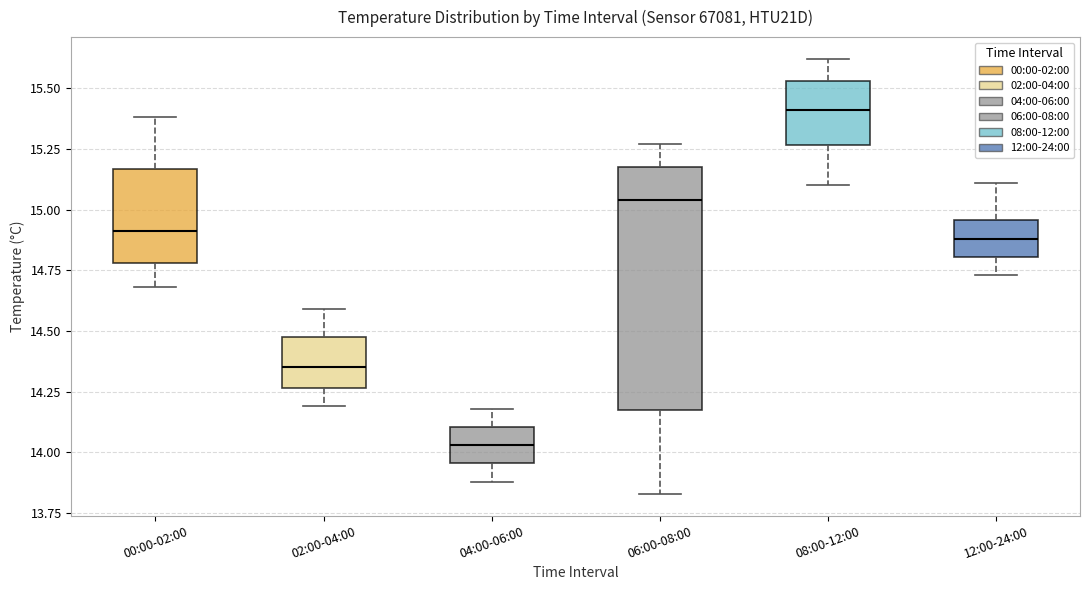

Reading left to right, read every box against the y-axis: the position of its median line, the range the box covers, and the ends of its whiskers. The values are not printed on the chart, so give them approximately, as read against the axis.

00:00-02:00: median 14.90, box 14.80 to 15.15, whiskers 14.70 to 15.40
02:00-04:00: median 14.35, box 14.25 to 14.50, whiskers 14.20 to 14.60
04:00-06:00: median 14.05, box 13.95 to 14.10, whiskers 13.90 to 14.20
06:00-08:00: median 15.05, box 14.20 to 15.20, whiskers 13.85 to 15.25
08:00-12:00: median 15.40, box 15.25 to 15.55, whiskers 15.10 to 15.60
12:00-24:00: median 14.90, box 14.80 to 14.95, whiskers 14.75 to 15.10